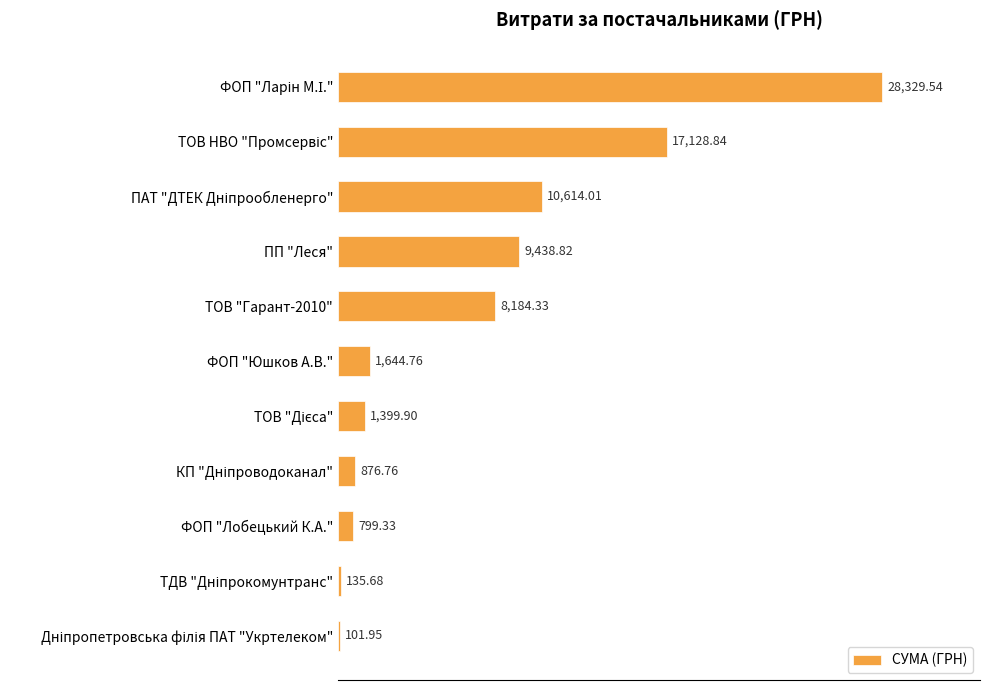

What is the sum of all values?

78653.9